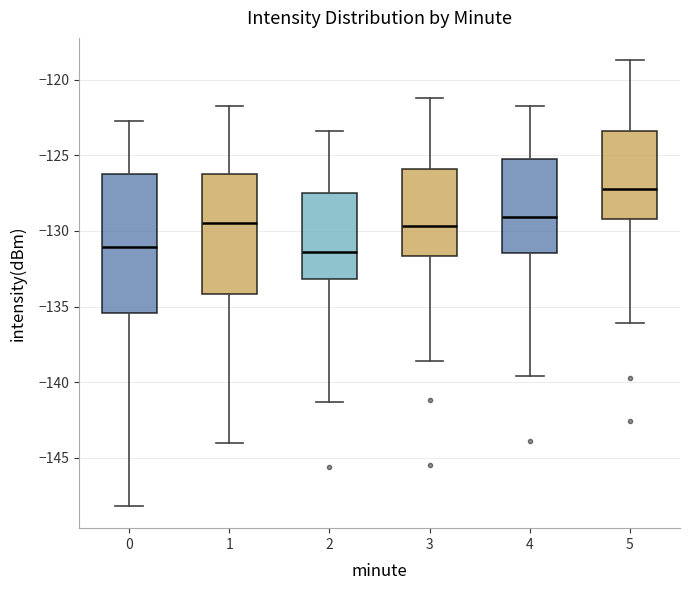

Where does the upper whisker of the box at x = 5 end on the y-axis? The values are not printed on the chart, so give them approximately, as read against the axis.

-118.5